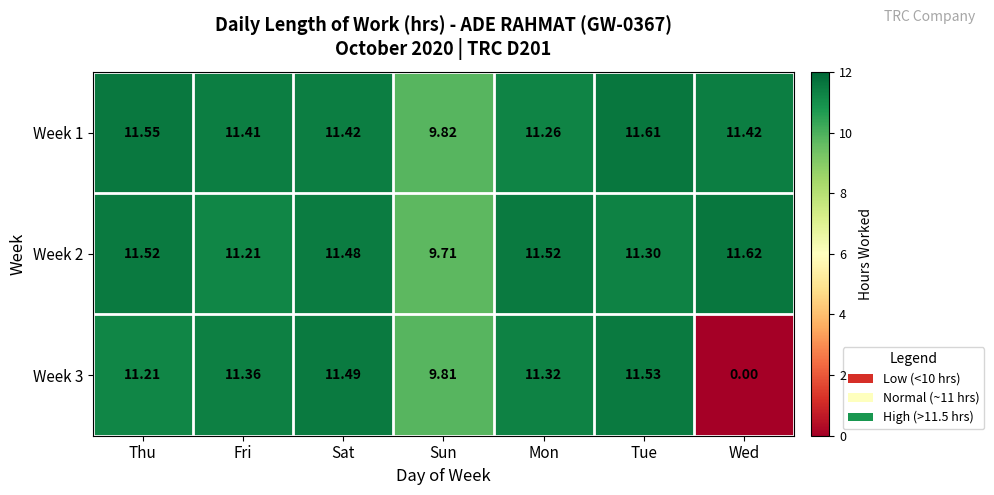

Which series changed the most between Thu and Fri?

Week 2